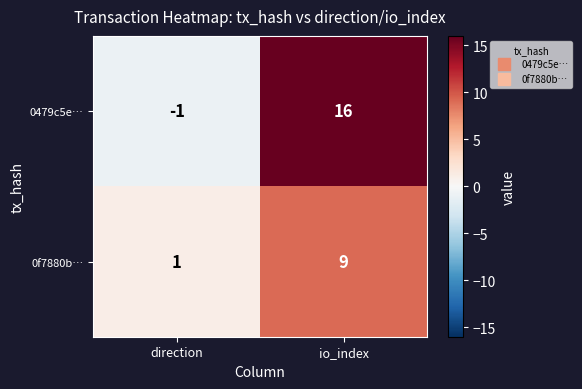

Reading right to left, list all the values displayed in this chart.

0479c5e…: 16	-1
0f7880b…: 9	1